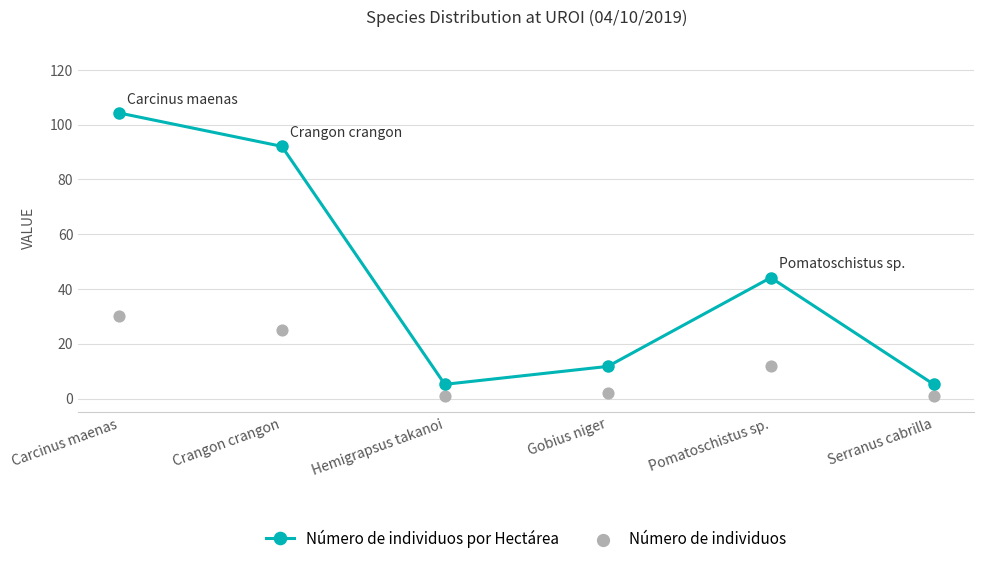

Is the value of Número de individuos por Hectárea at Gobius niger greater than the value of Número de individuos at Crangon crangon?

No